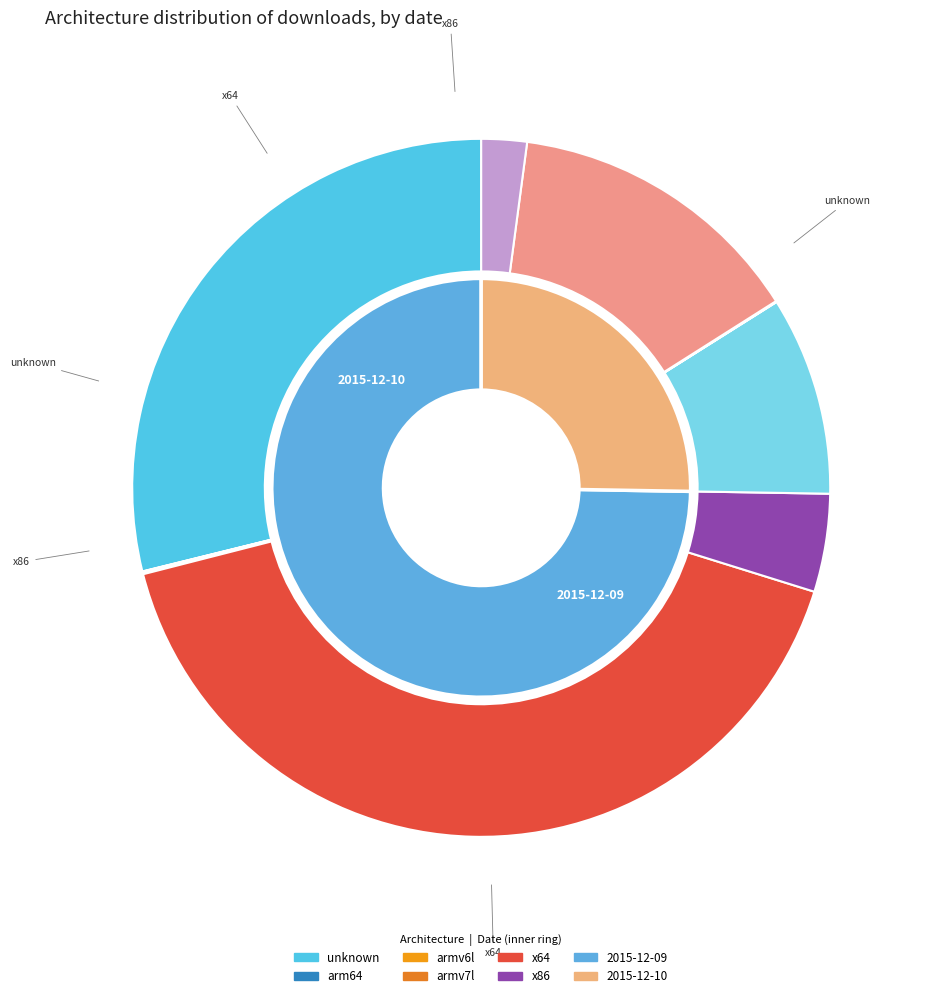

Is it true that 2015-12-09 is 69% of the pie?

False